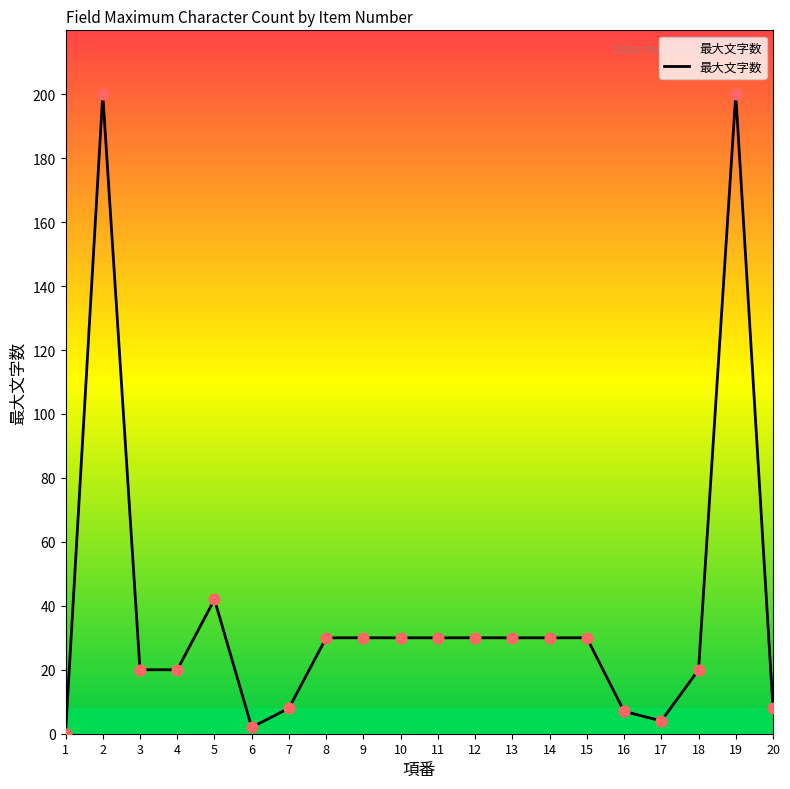

What is the ratio of the value at 3 to the value at 18?

1.0